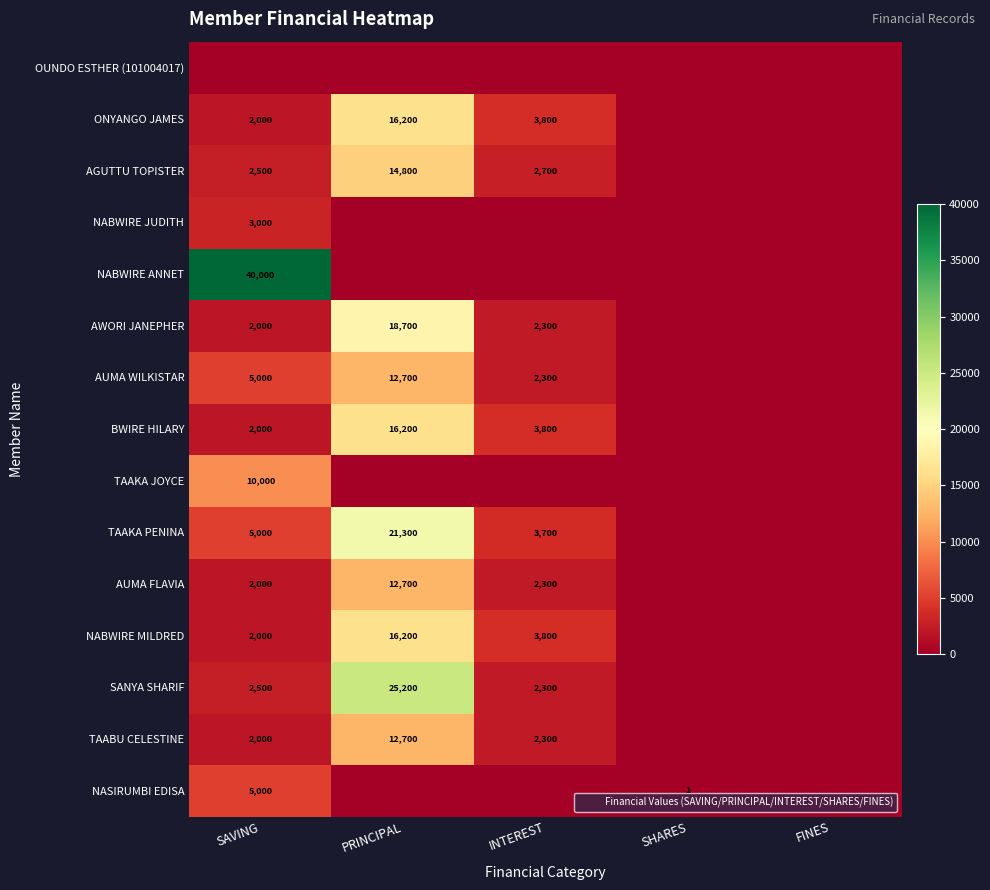

List the series in order of their peak value, highest first.

NABWIRE ANNET, SANYA SHARIF, TAAKA PENINA, AWORI JANEPHER, ONYANGO JAMES, BWIRE HILARY, NABWIRE MILDRED, AGUTTU TOPISTER, AUMA WILKISTAR, AUMA FLAVIA, TAABU CELESTINE, TAAKA JOYCE, NASIRUMBI EDISA, NABWIRE JUDITH, OUNDO ESTHER (101004017)